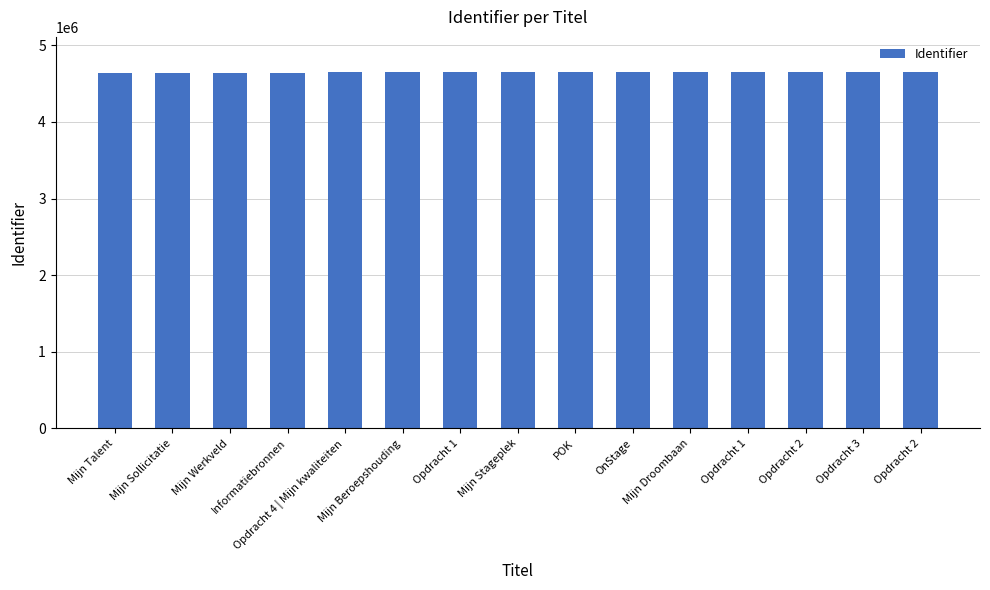

Where does the data first go above 4644522?

POK